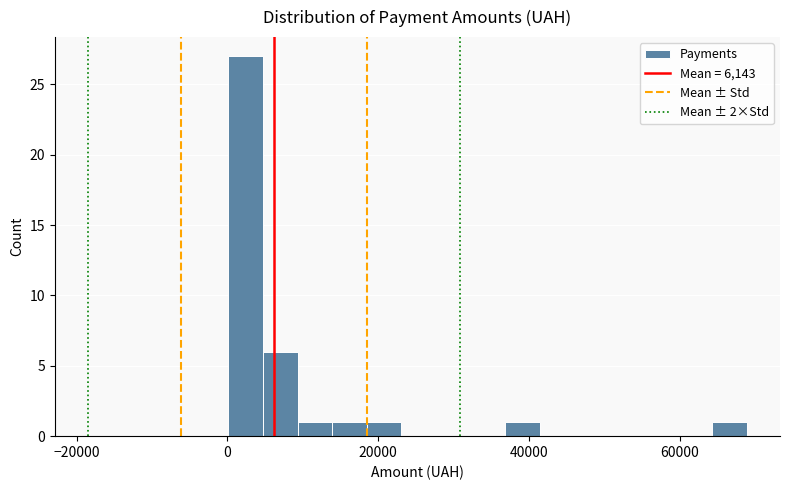

Read against the x-axis, roughly where is the centre of the tallest bar?

2000